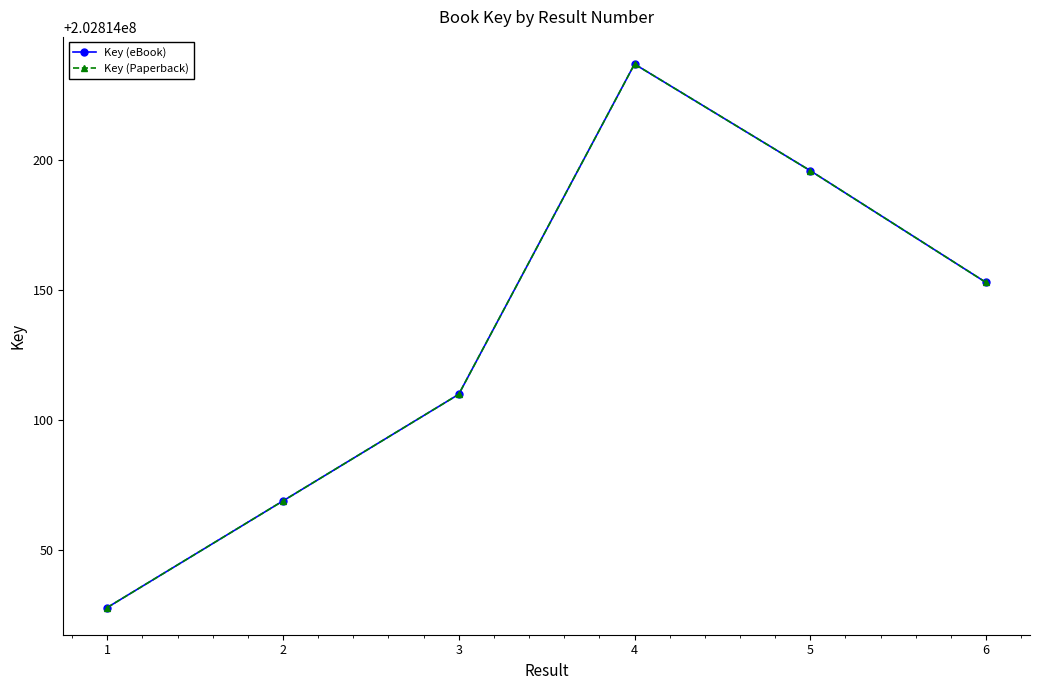

Does the chart display data point markers on the line(s)?

Yes